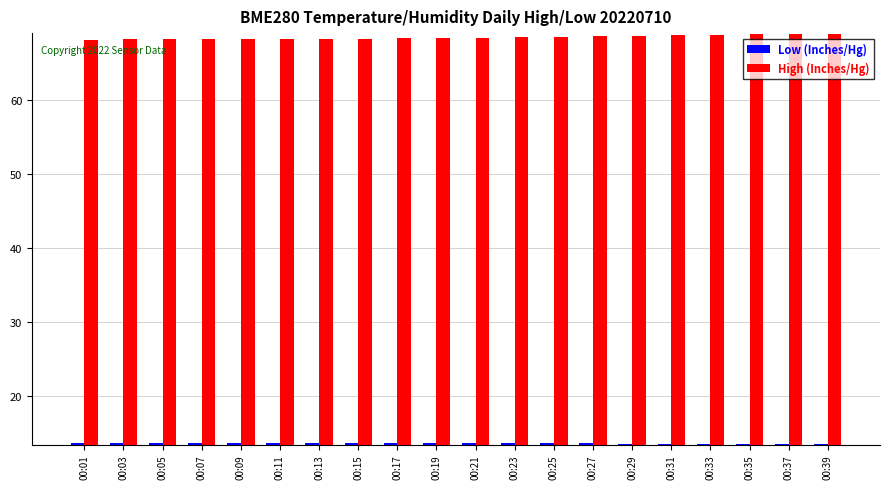

What is the minimum value for High (Inches/Hg)?

68.2